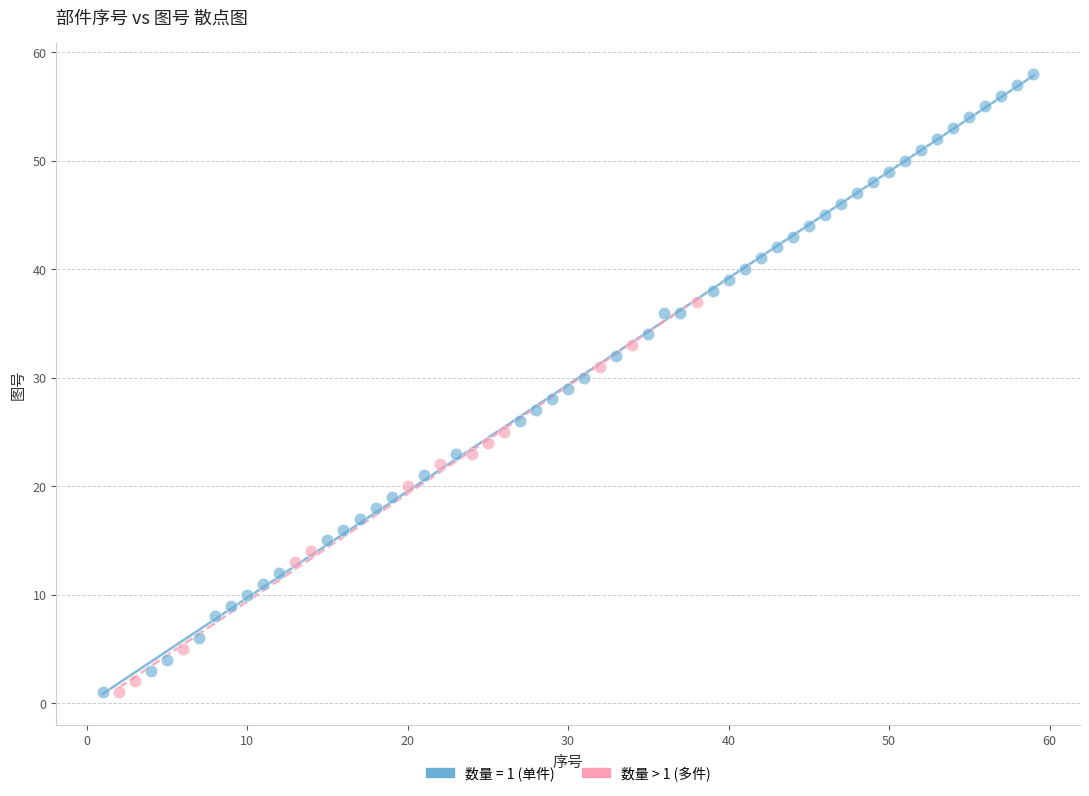

Which series contains the highest Y value?

数量 = 1 (单件)